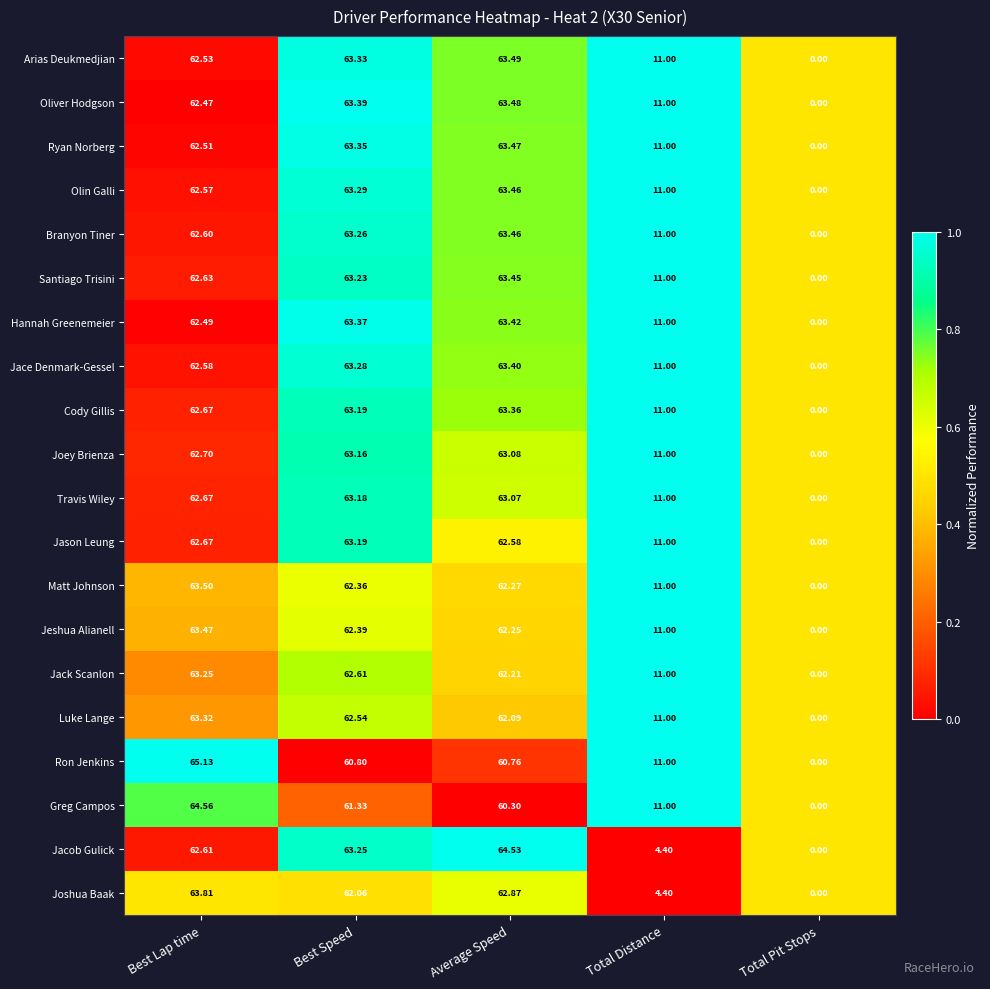

Is the value of Travis Wiley at Total Pit Stops greater than the value of Hannah Greenemeier at Average Speed?

No